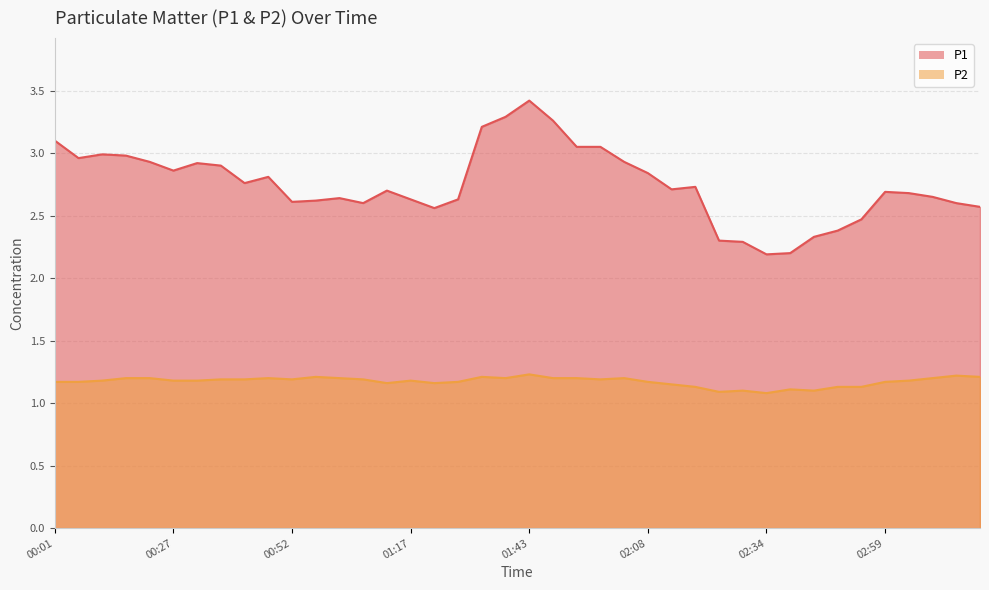

Which series has the largest total across all categories?

P1